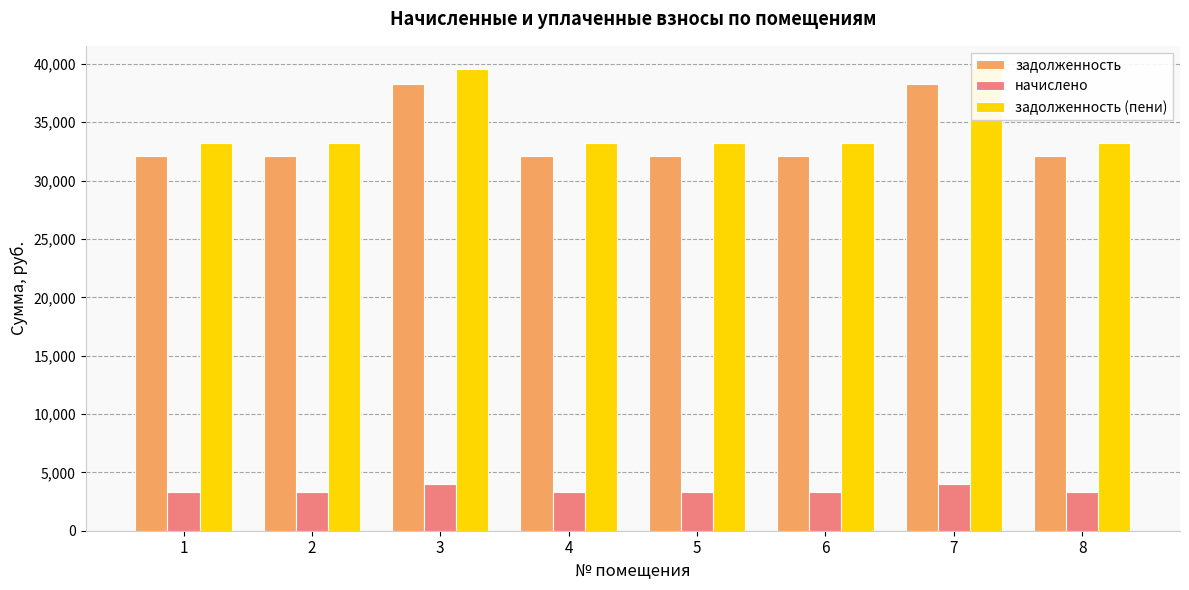

Is the value of задолженность at 7 greater than the value of начислено at 7?

Yes